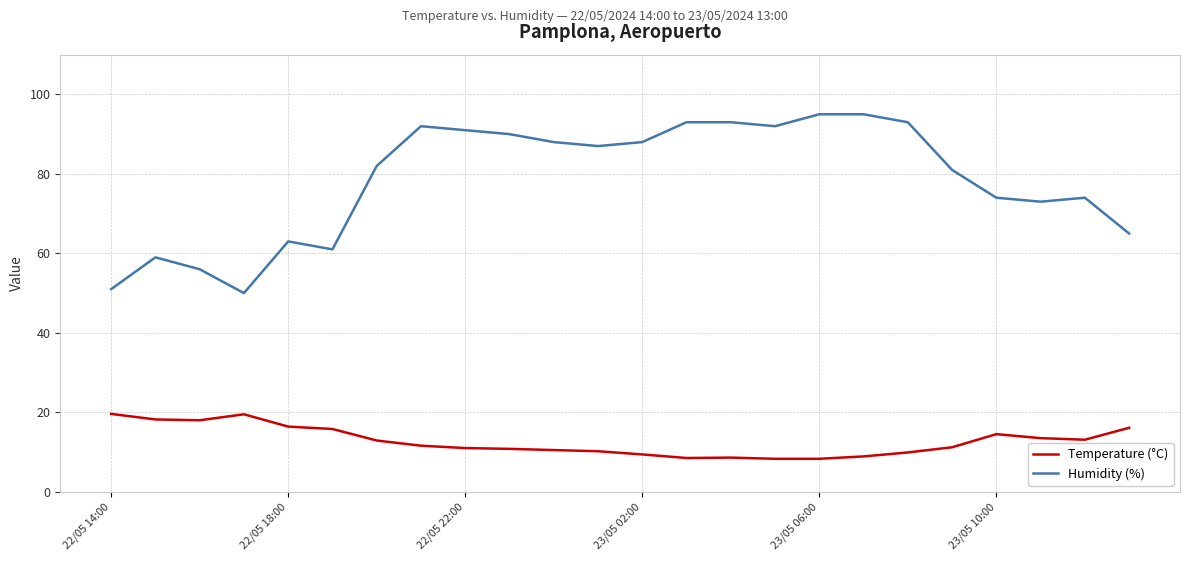

Which series has the largest total across all categories?

Humidity (%)